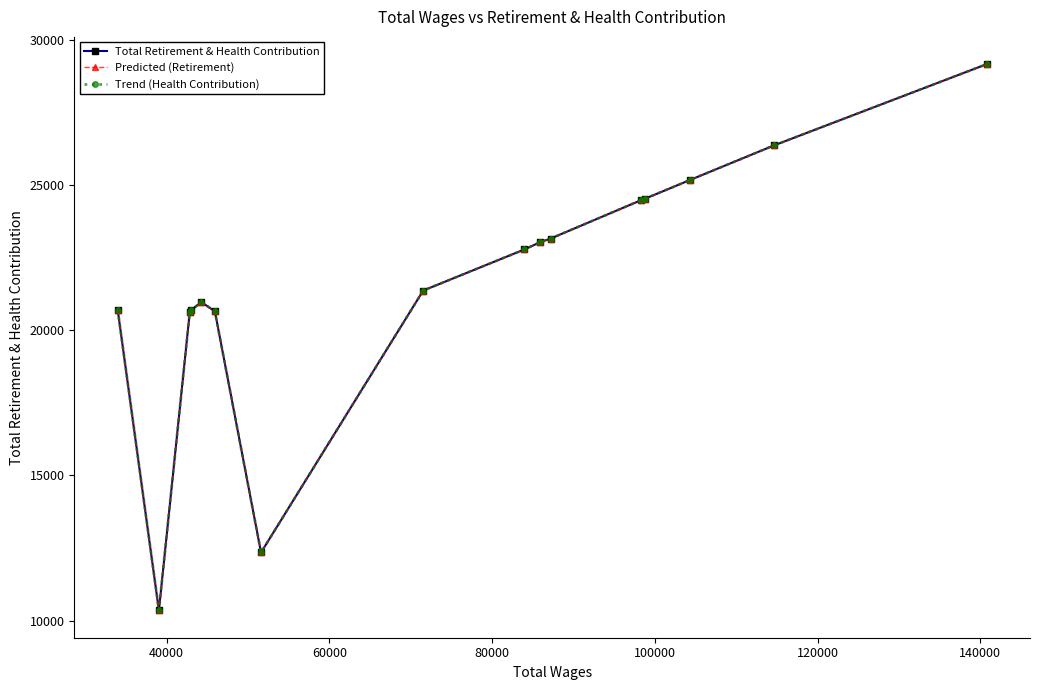

Does the chart have visible grid lines?

No